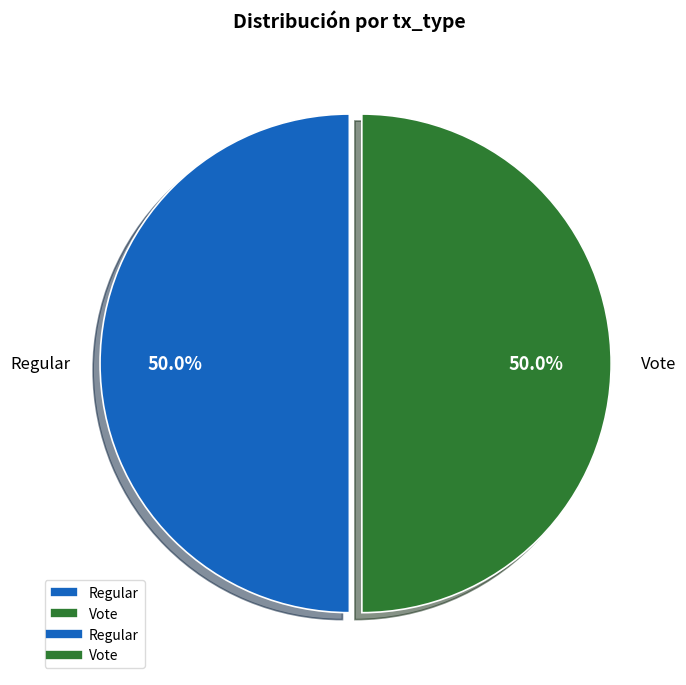

How much of the chart is everything except Regular?

50.0%